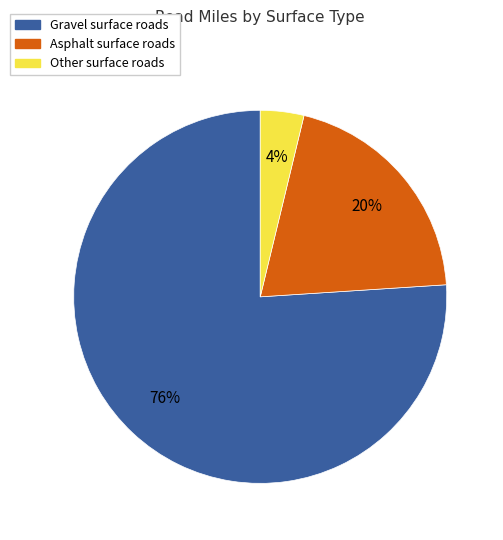

Is there any slice that represents more than half of the pie?

Yes